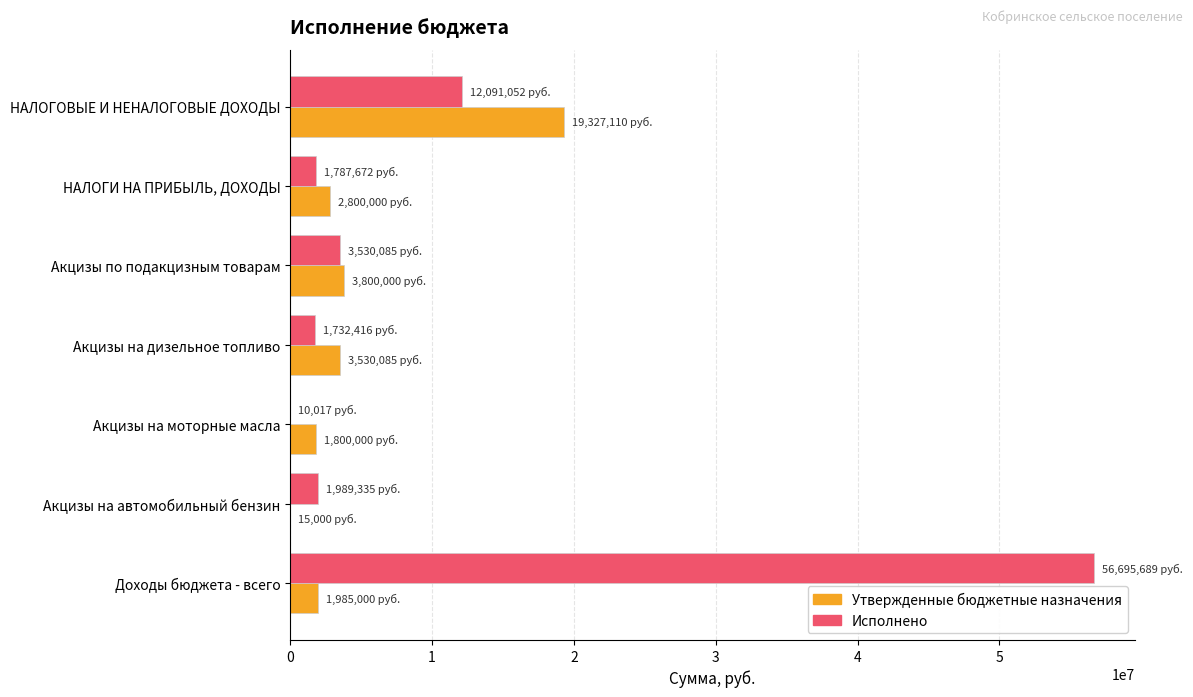

The Утвержденные бюджетные назначения series shows 13211317.3 at НАЛОГОВЫЕ И НЕНАЛОГОВЫЕ ДОХОДЫ. True or false?

False